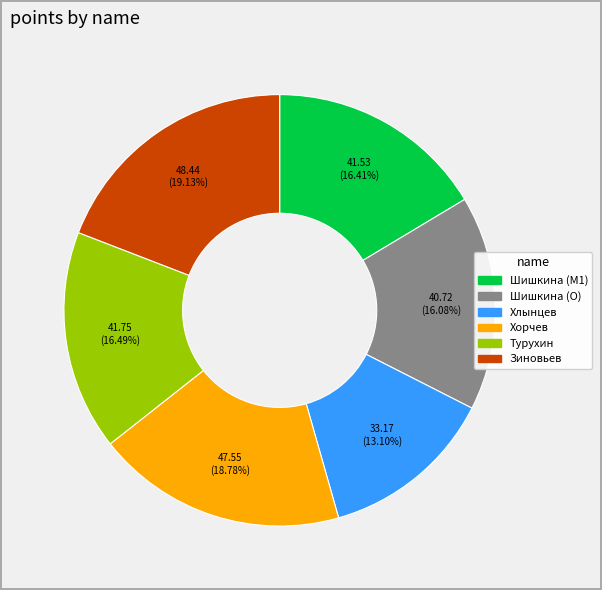

Is there any slice that represents more than half of the pie?

No